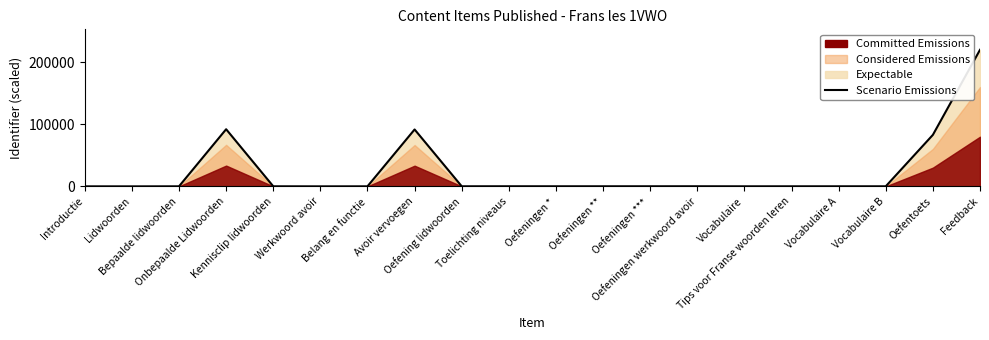

List the labels in order of value, smallest first.

Lidwoorden, Werkwoord avoir, Introductie, Belang en functie, Bepaalde lidwoorden, Vocabulaire, Tips voor Franse woorden leren, Vocabulaire A, Vocabulaire B, Kennisclip lidwoorden, Oefening lidwoorden, Oefeningen *, Oefeningen **, Oefeningen ***, Toelichting niveaus, Oefeningen werkwoord avoir, Oefentoets, Avoir vervoegen, Onbepaalde Lidwoorden, Feedback